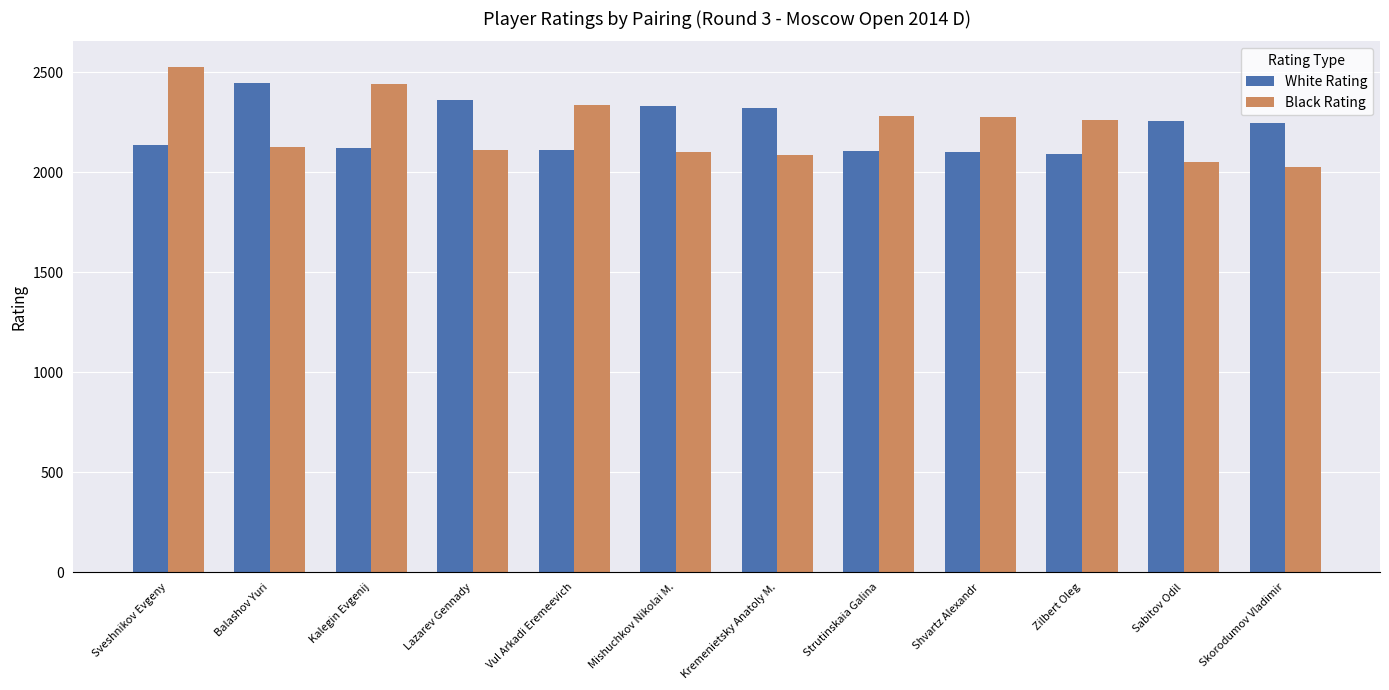

What is the total value across all series at Kremenietsky Anatoly M.?

4410